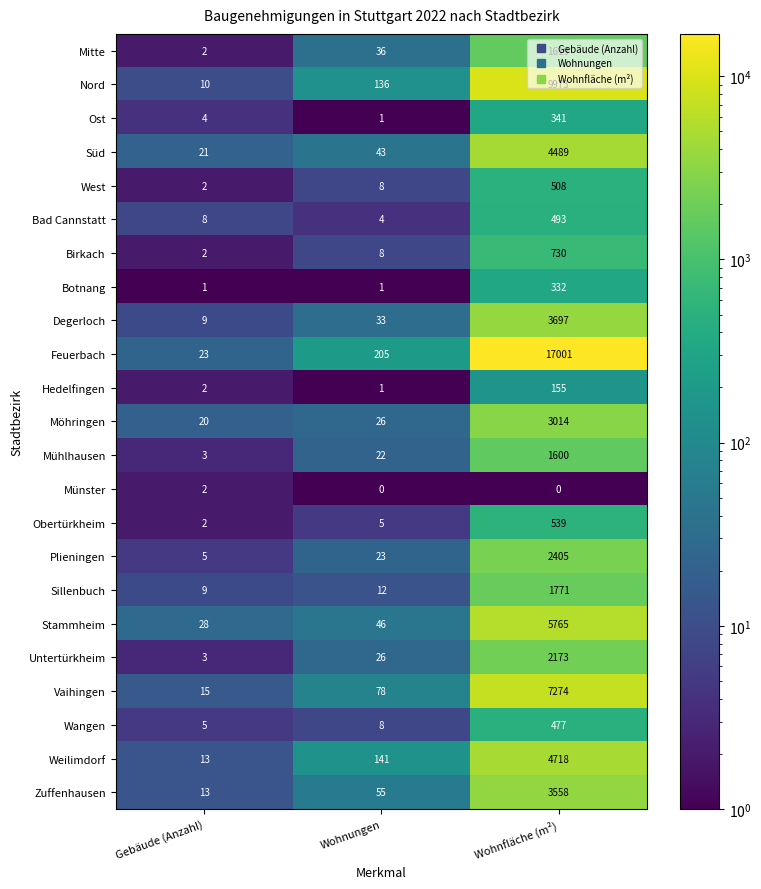

What is the difference between the maximum and minimum values in the Süd series?

4468